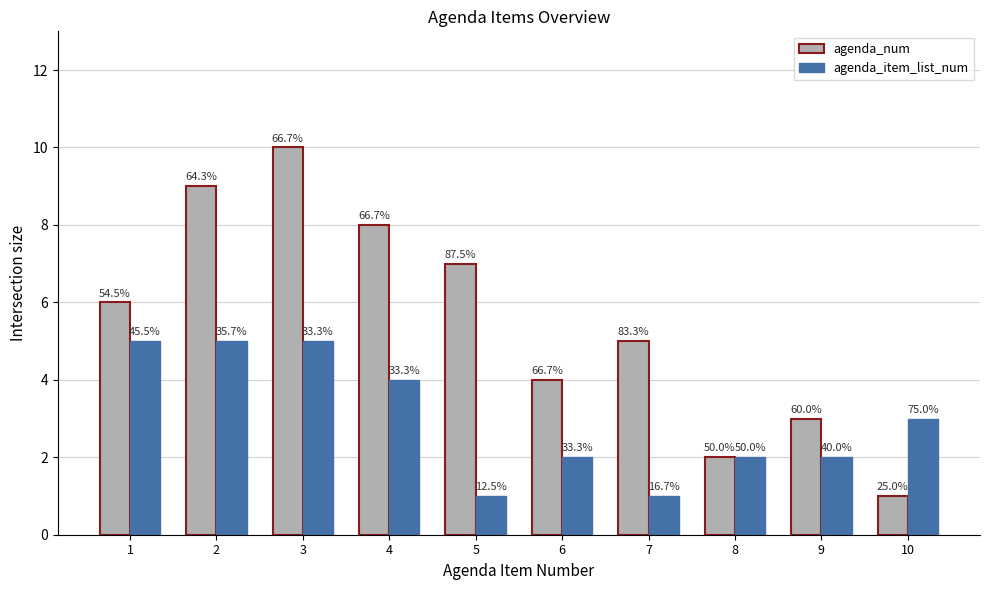

What is the maximum value for agenda_item_list_num?

5